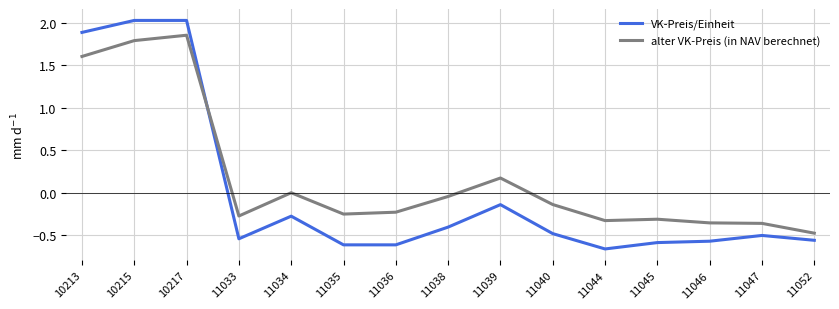

At which category does VK-Preis/Einheit reach its first local valley?

11033